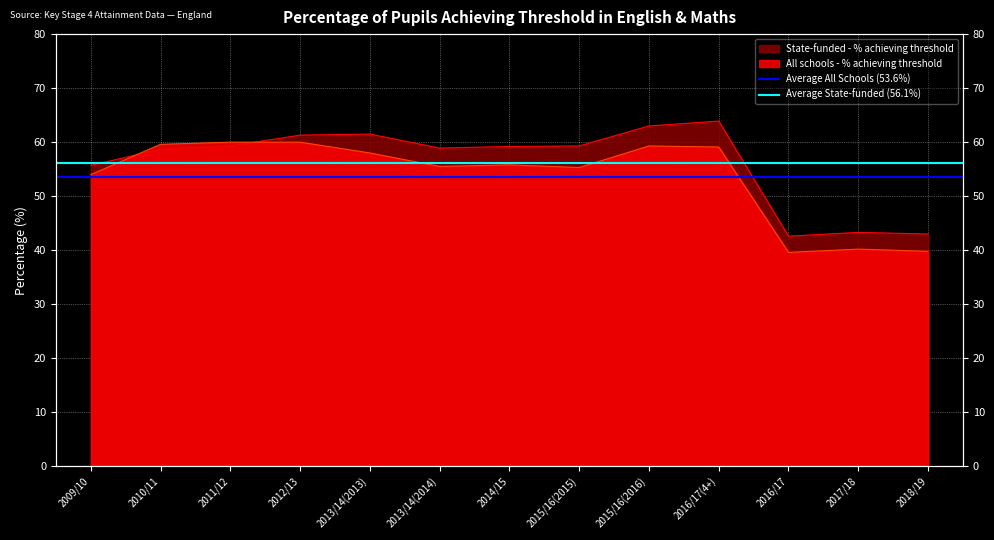

Does the chart display data point markers on the line(s)?

No